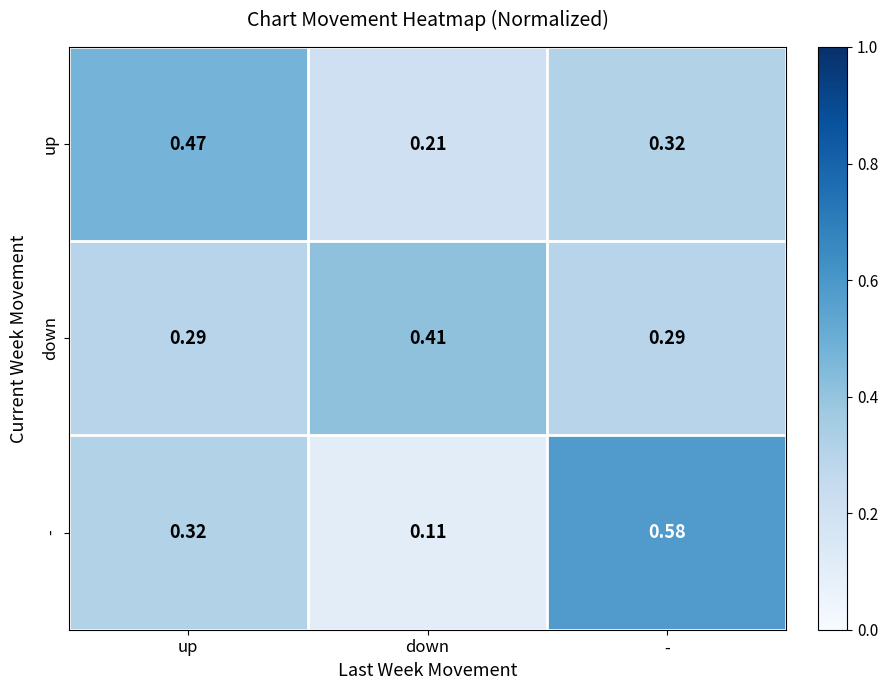

Which category has the lowest value across all series?

down